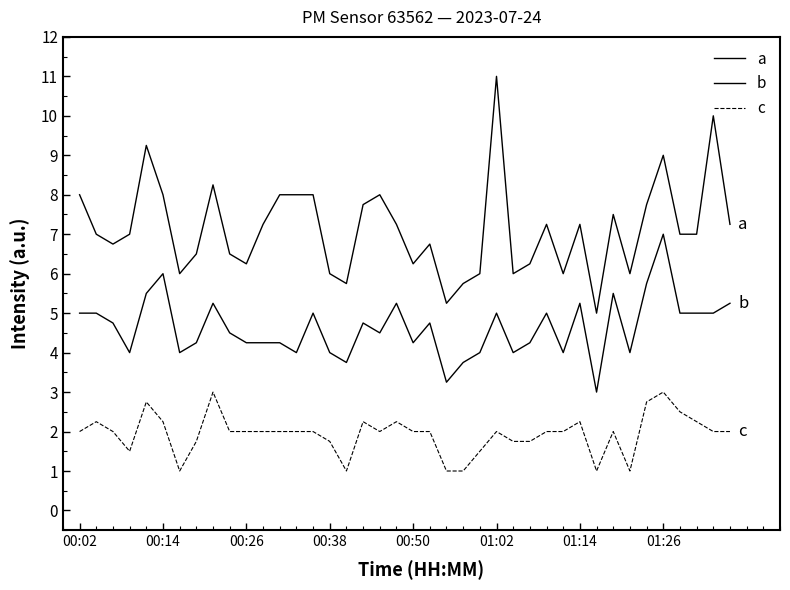

How many lines are shown in the chart?

3